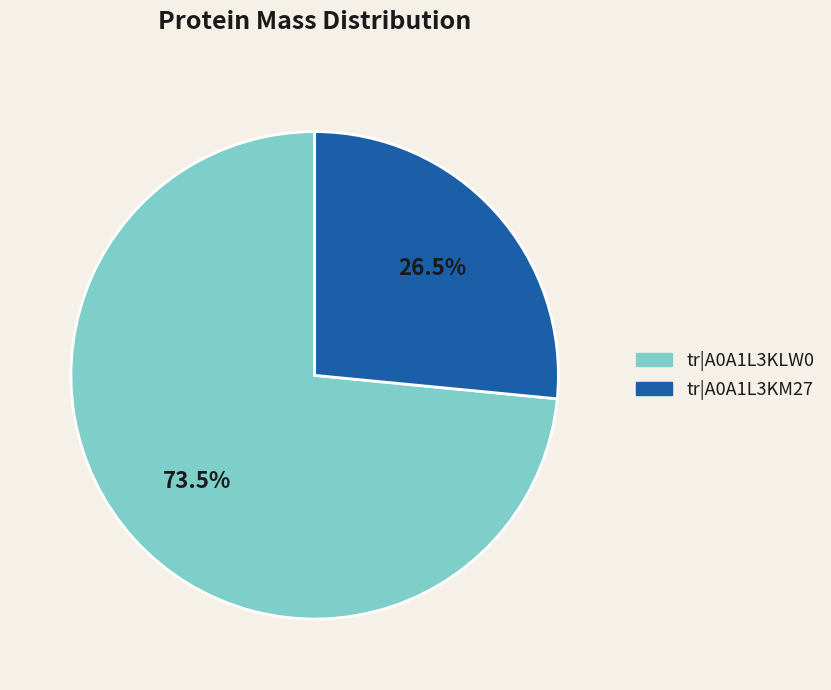

Does any single category account for the majority?

Yes